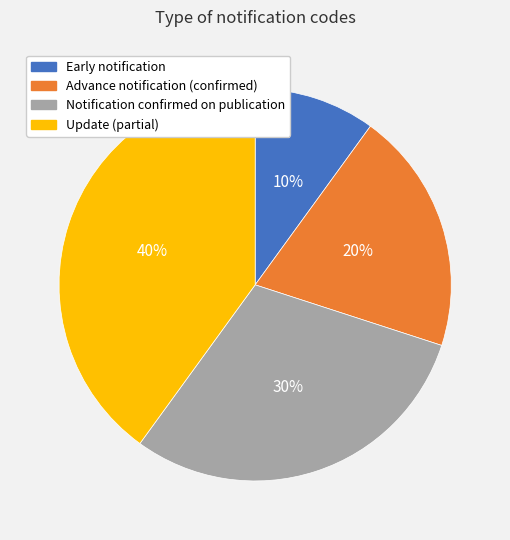

Is it true that Update (partial) is 46% of the pie?

False